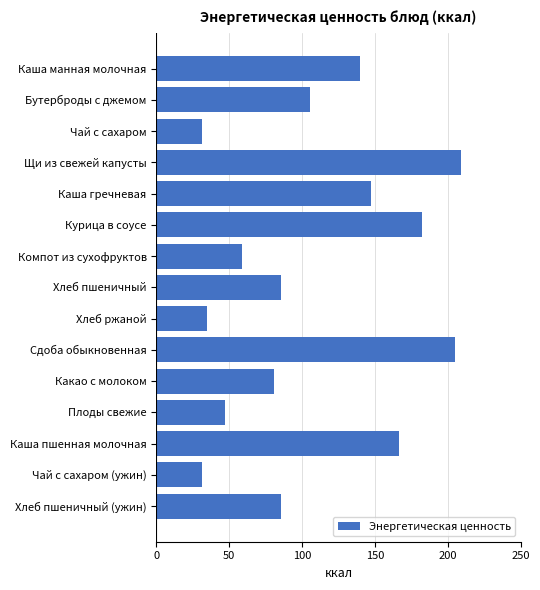

Reading top to bottom, what are all the values shown in this chart?

139.4	105.5	31.1	208.9	147.0	182.4	58.7	85.4	34.8	204.9	80.6	47.0	166.4	31.1	85.4